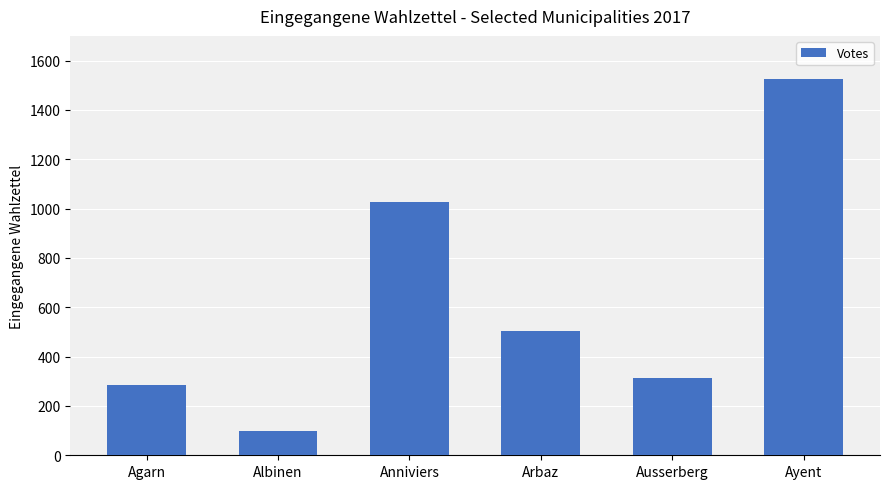

At which label does the data first exceed 502?

Anniviers